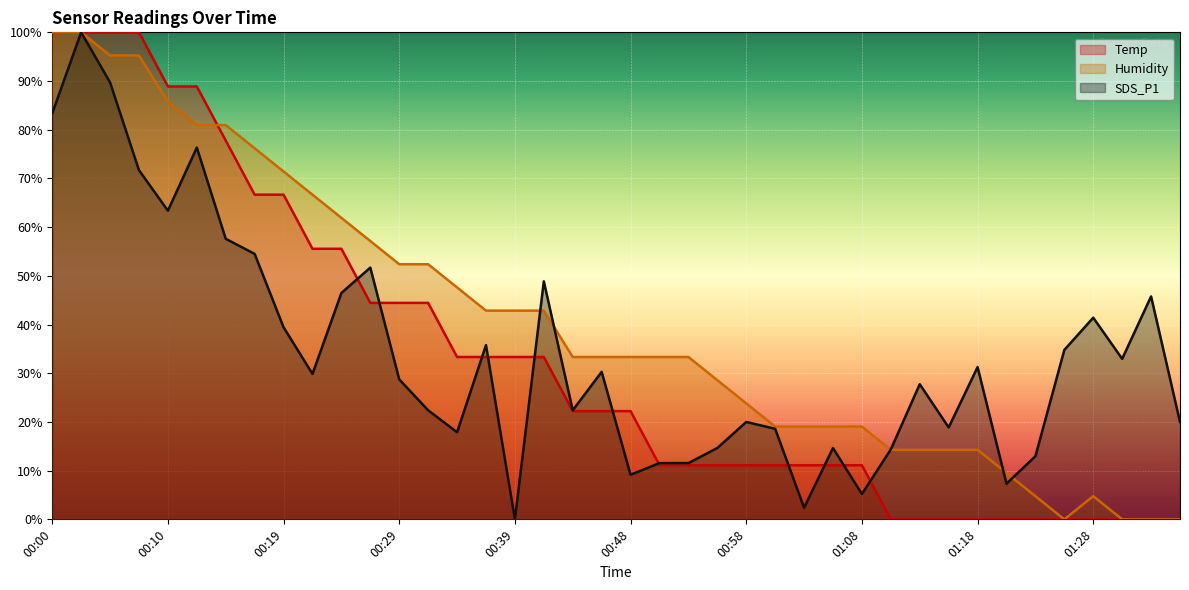

Is the value of SDS_P1 at 01:06 greater than the value of Temp at 01:25?

Yes